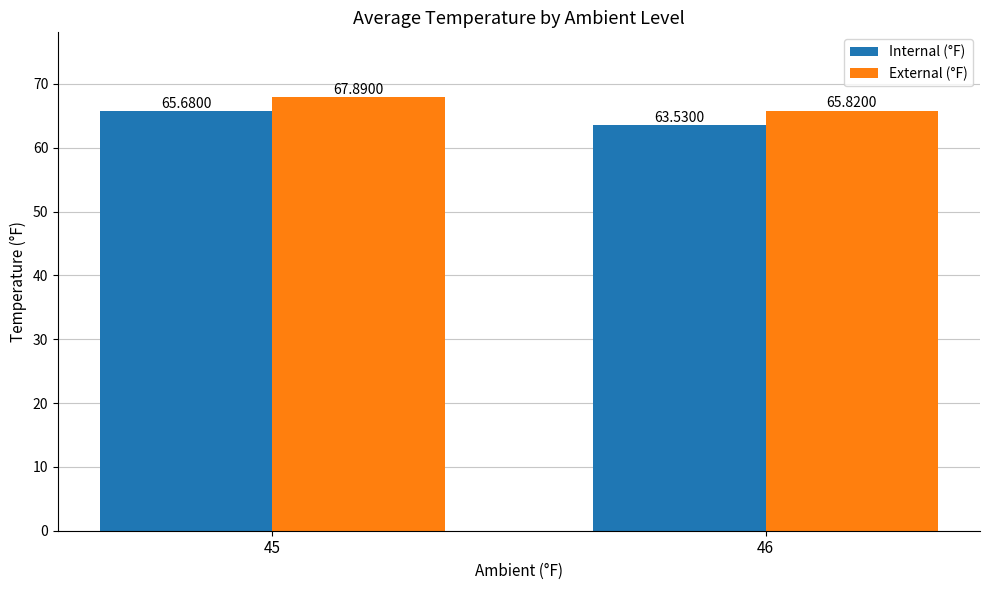

The value of Internal (°F) at 46 is 39.4. True or false?

False